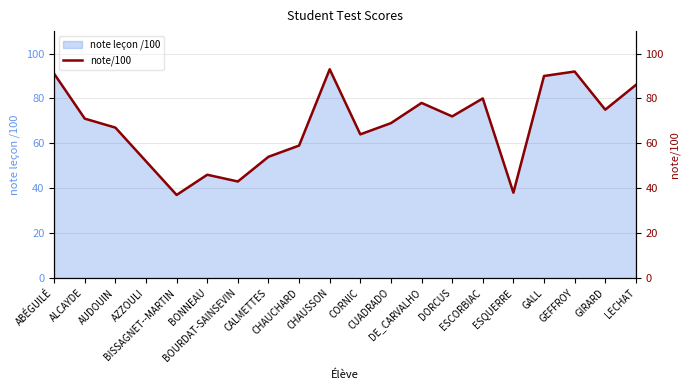

Which label corresponds to the largest value in the chart?

CHAUSSON